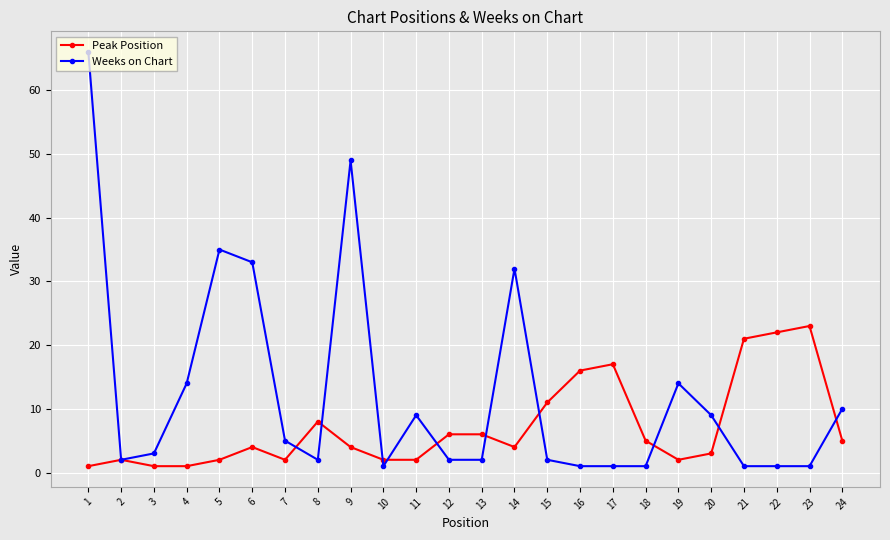

Rank the series by their maximum value, from highest to lowest.

Weeks on Chart, Peak Position